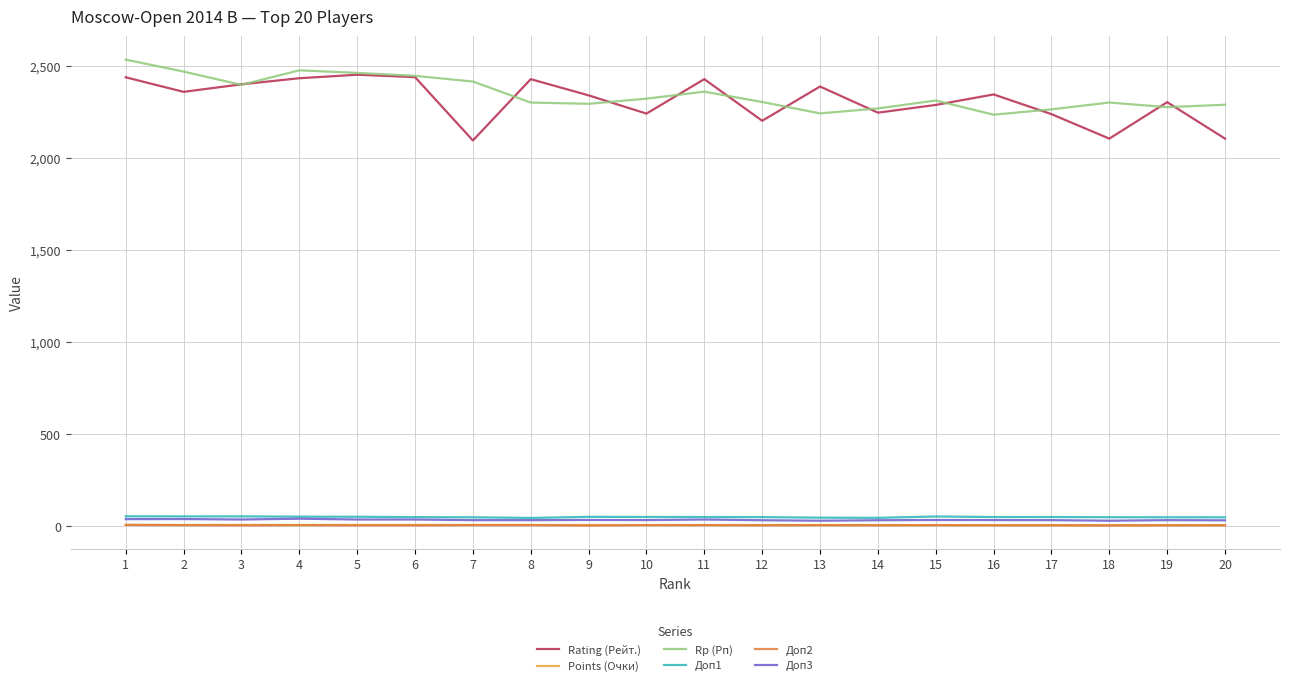

Which series changed the most between 2 and 16?

Rp (Рп)